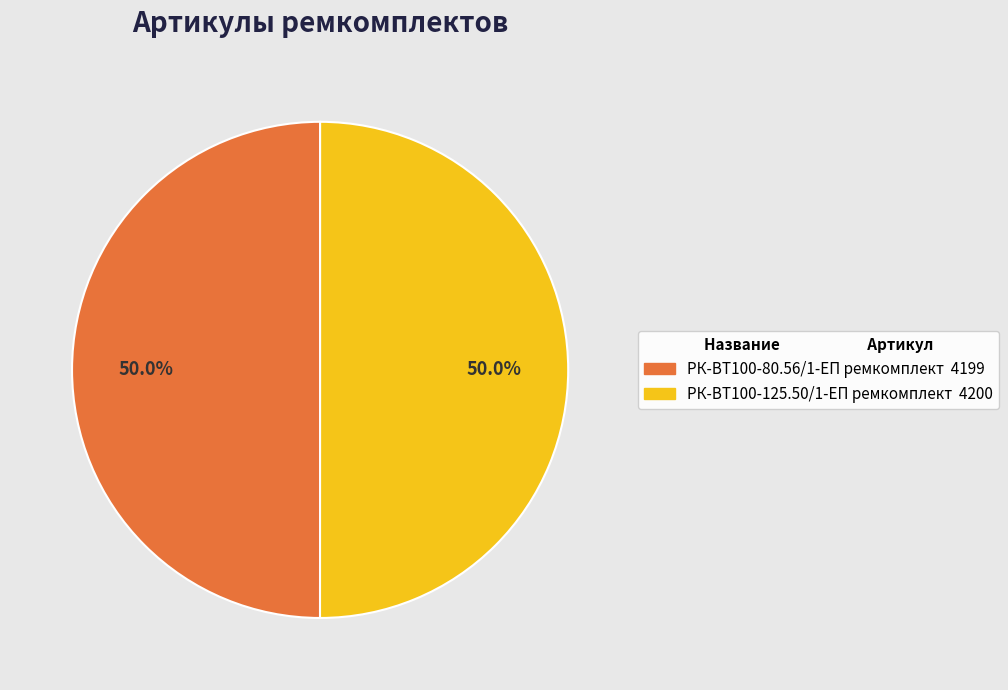

How many slices are in this pie chart?

2